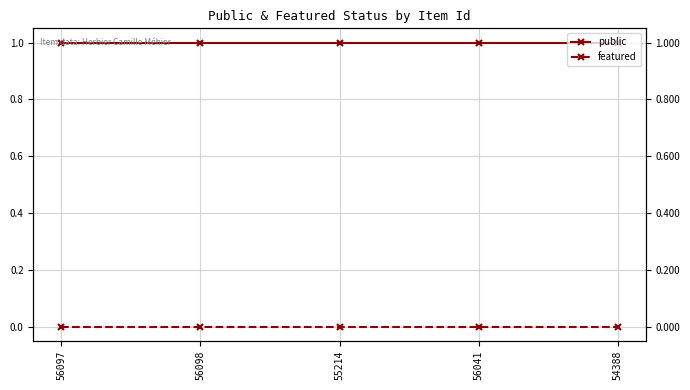

What are all the series names shown in the legend?

public, featured